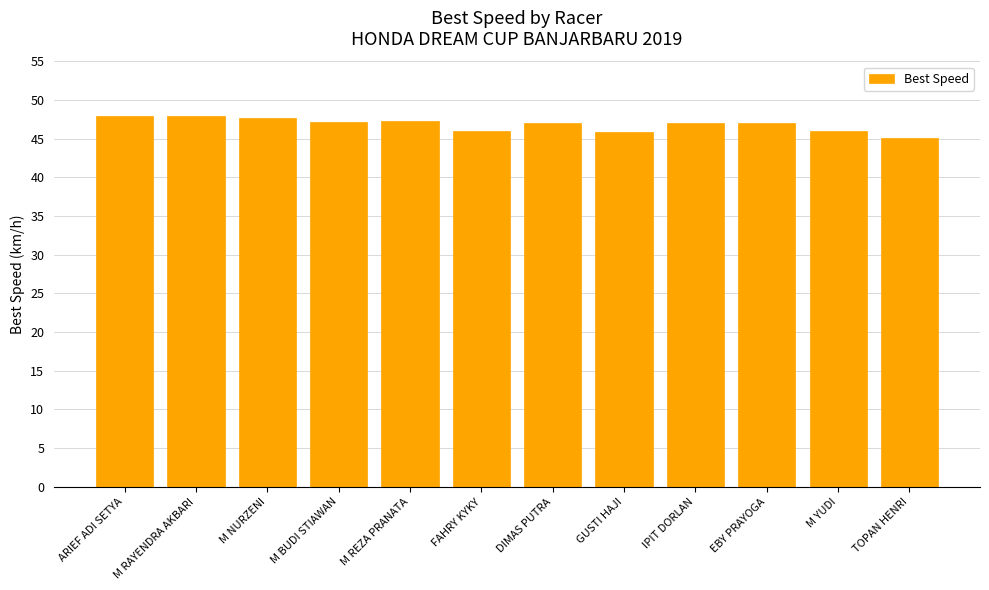

What is the difference between the values at M NURZENI and M REZA PRANATA?

0.4